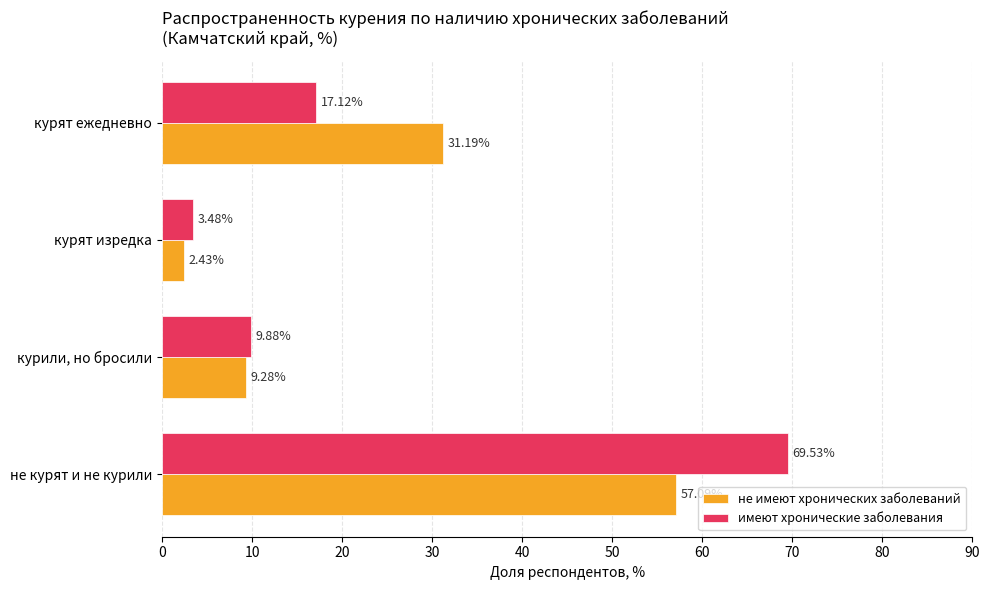

Rank the series by their average value, from highest to lowest.

имеют хронические заболевания, не имеют хронических заболеваний